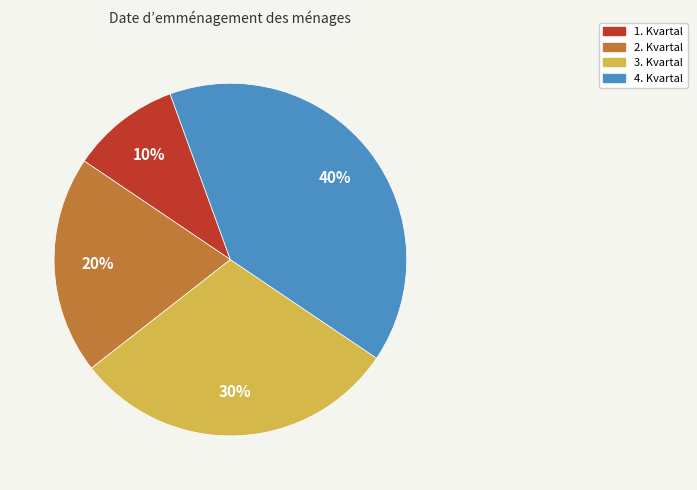

Which category has the smallest portion of the pie?

1. Kvartal